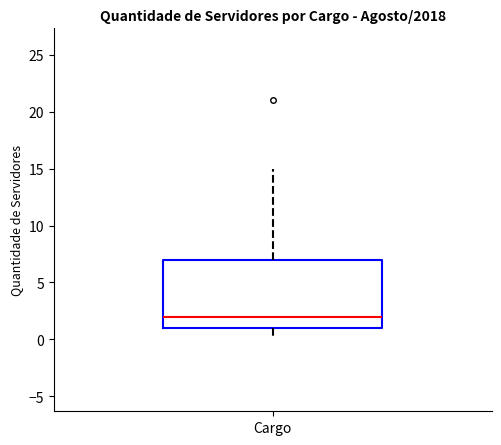

Where does the upper whisker of the box for Cargo end on the y-axis? The values are not printed on the chart, so give them approximately, as read against the axis.

15